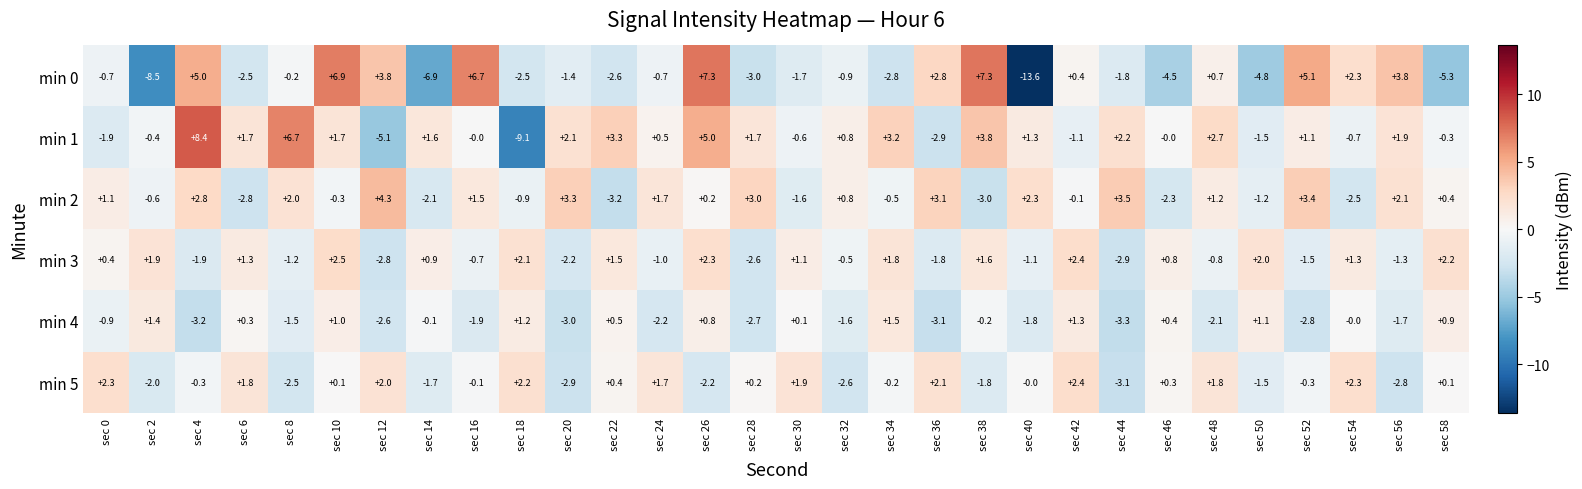

True or false: min 2 has a value of -0.9 at sec 18.

True